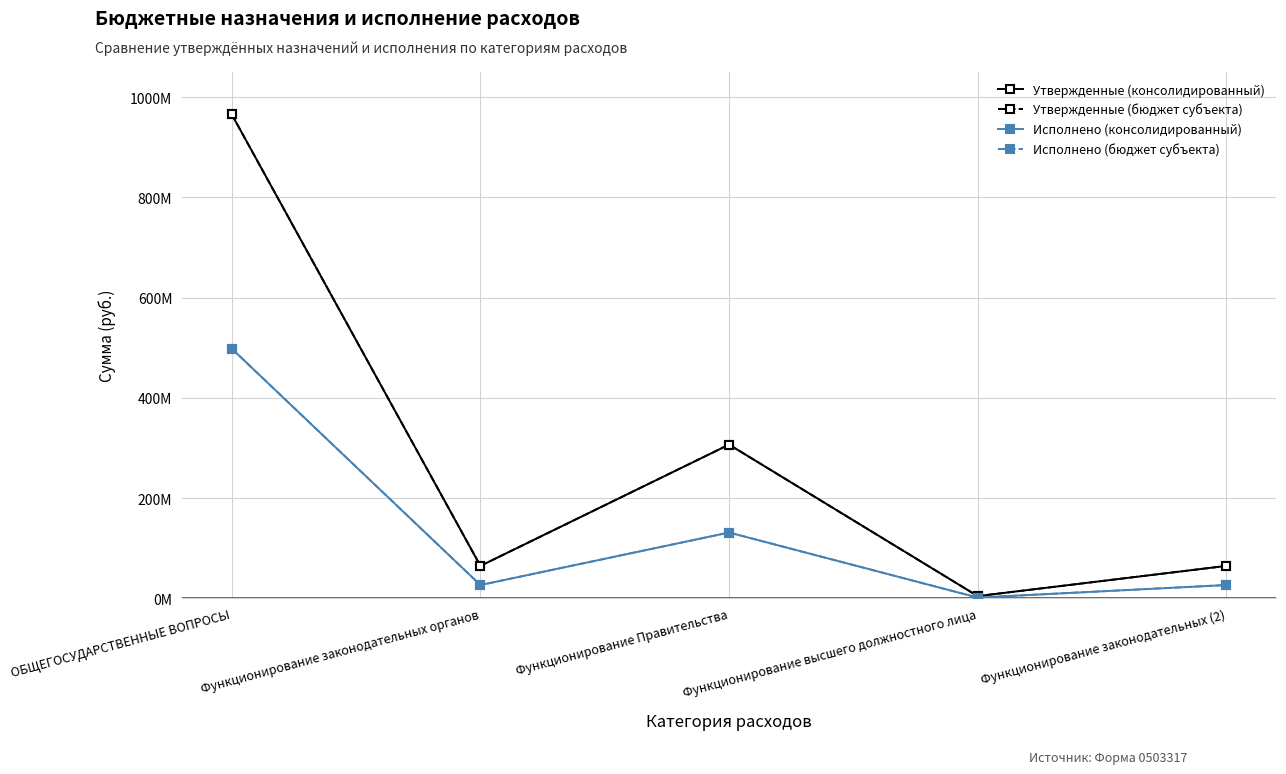

Is this an area chart (filled region under the line)?

No